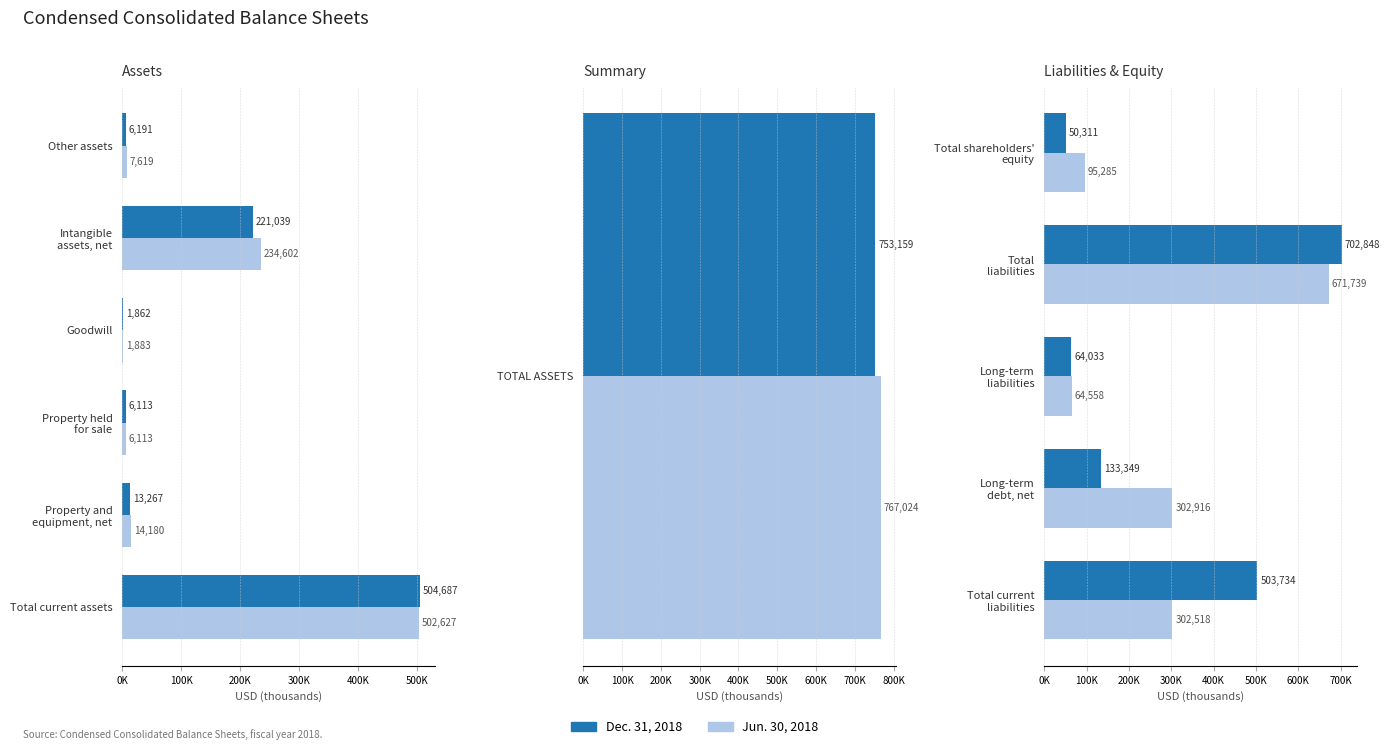

What are all the series names shown in the legend?

Dec. 31, 2018, Jun. 30, 2018